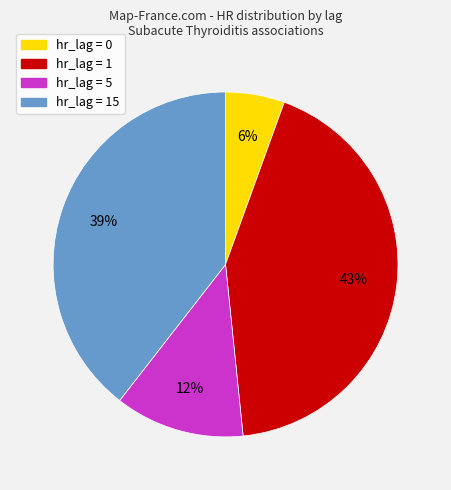

To the nearest percent, what is the difference between the largest and smallest slice percentages?

37%